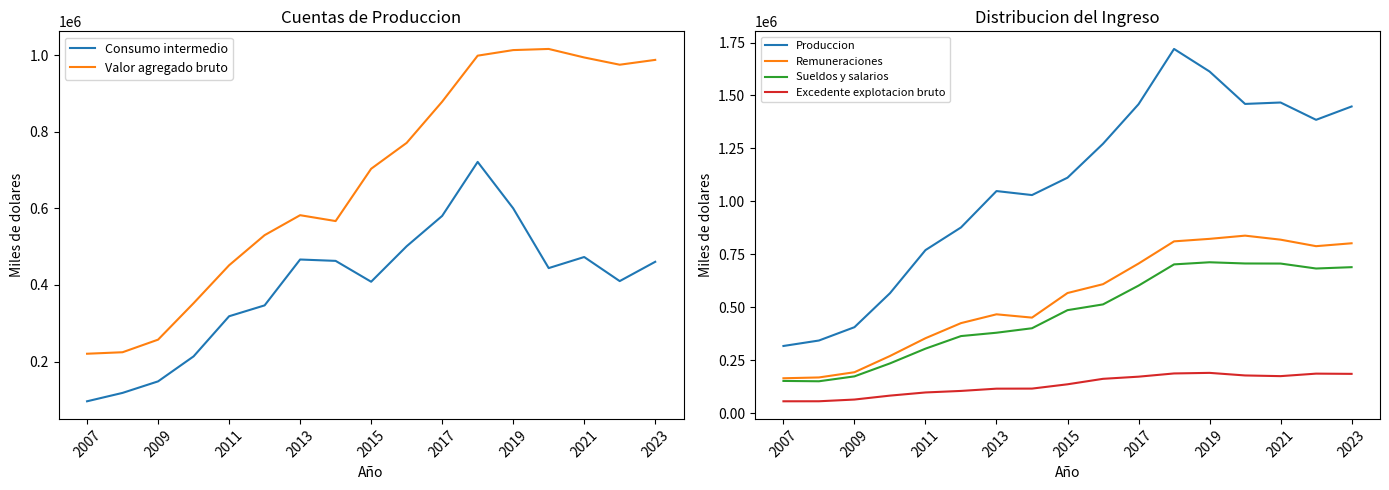

The value of Remuneraciones at 2021 is 131715. True or false?

False